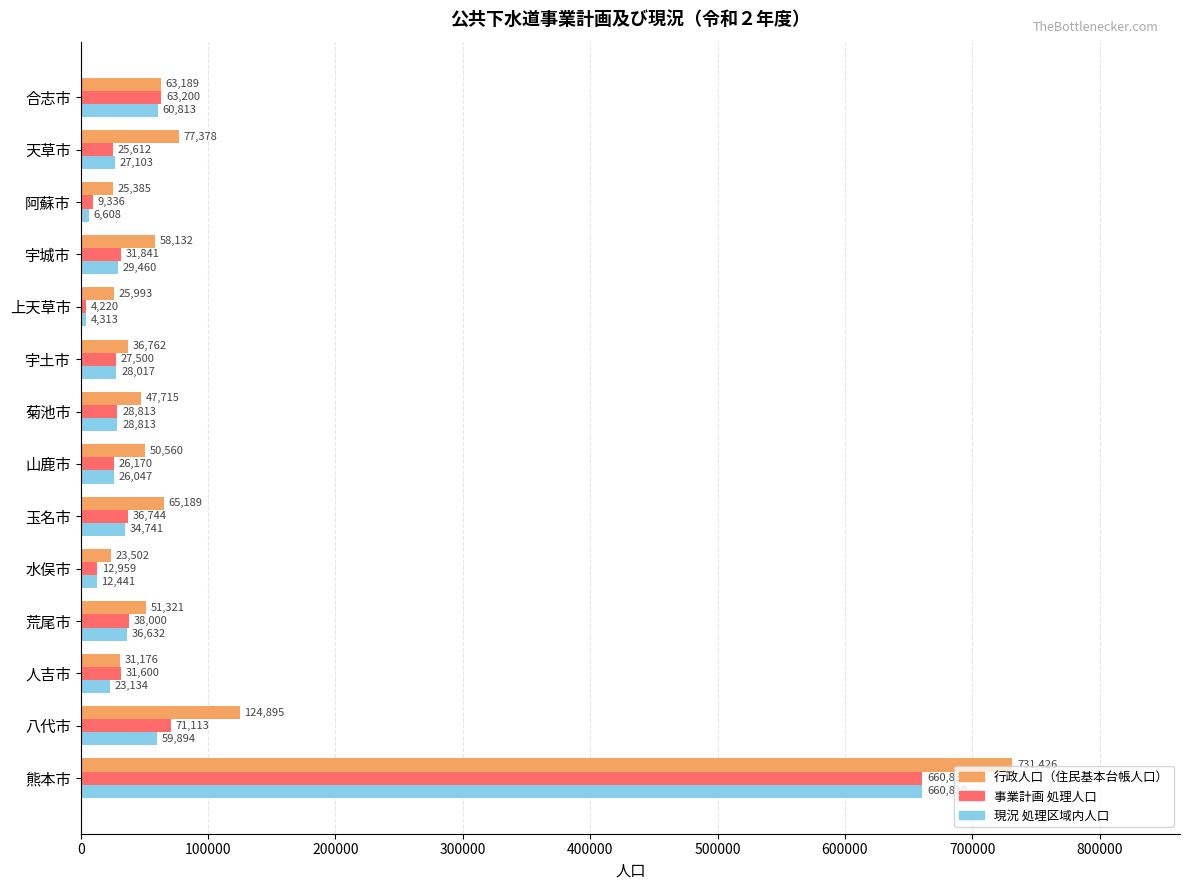

What is the difference between the maximum and minimum values in the 行政人口（住民基本台帳人口） series?

707924